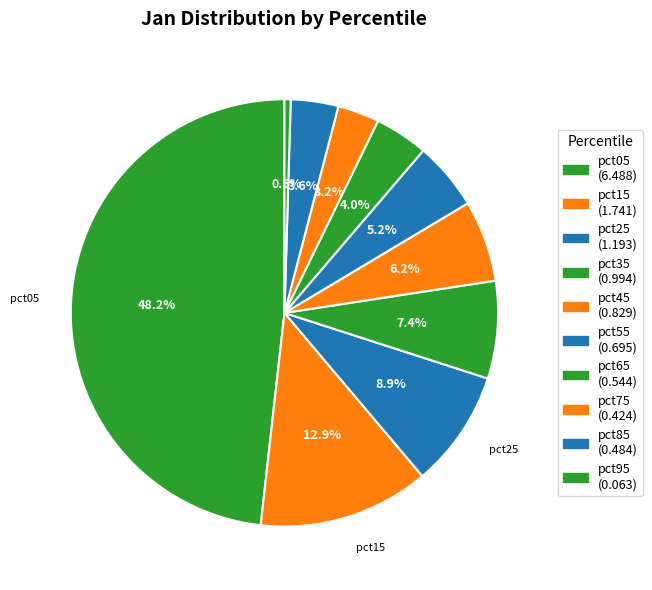

Is it true that pct35 is 7% of the pie?

True